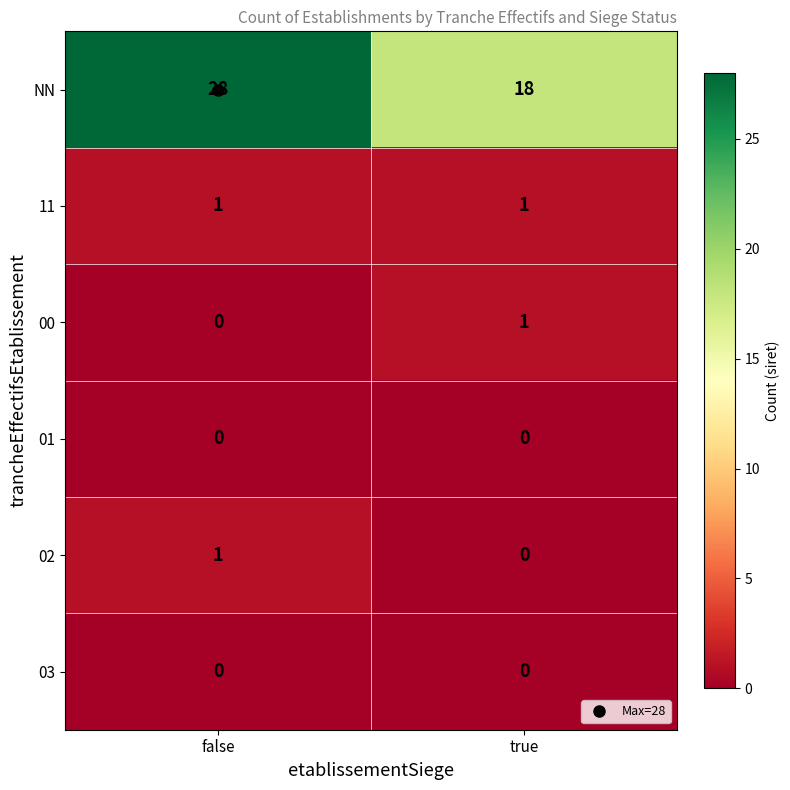

What is the maximum value shown in the chart?

28